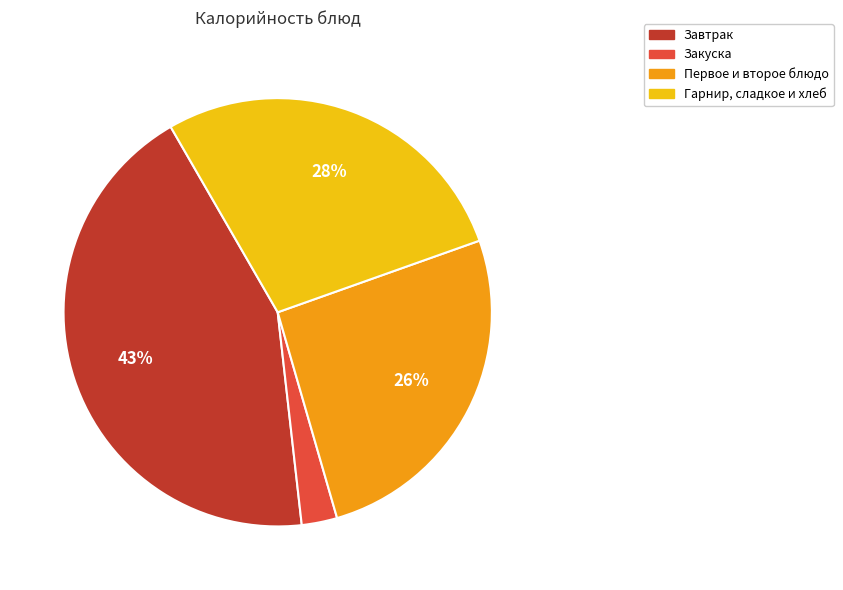

Does any single category account for the majority?

No